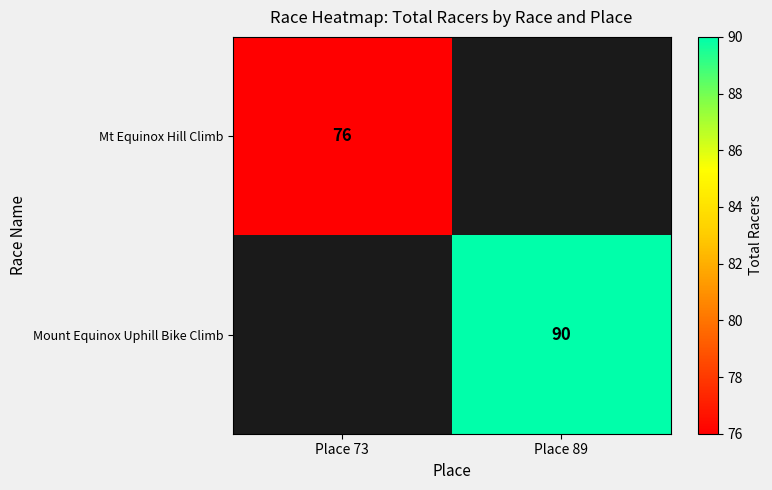

True or false: Mount Equinox Uphill Bike Climb has a value of 90 at Place 89.

True